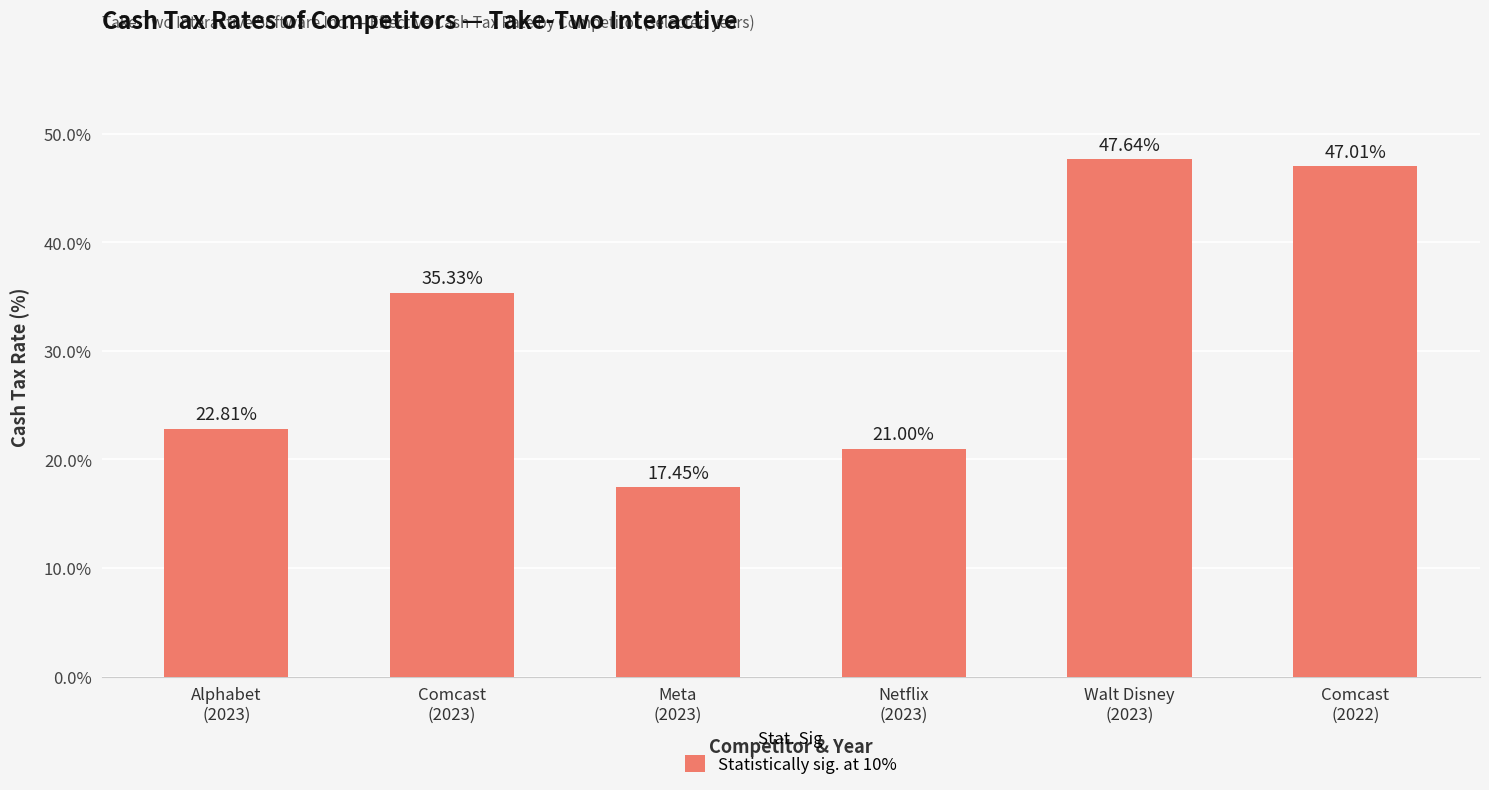

Does the chart contain stacked bars?

No